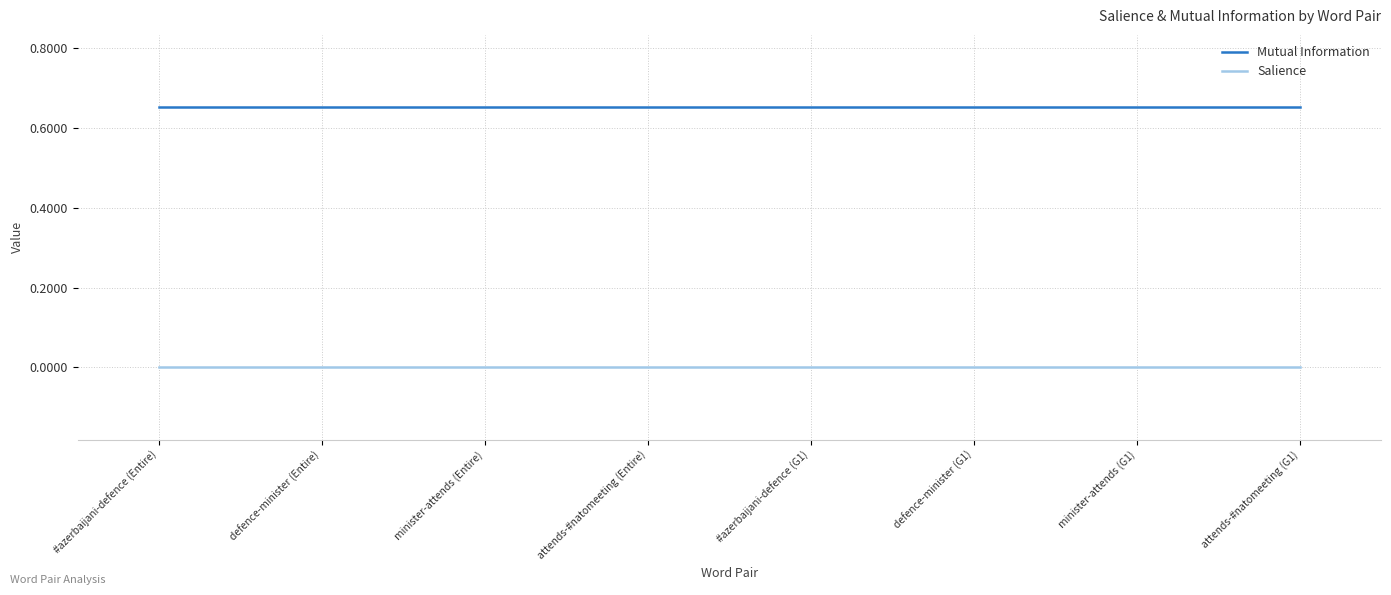

True or false: Salience and Mutual Information cross at least once.

False